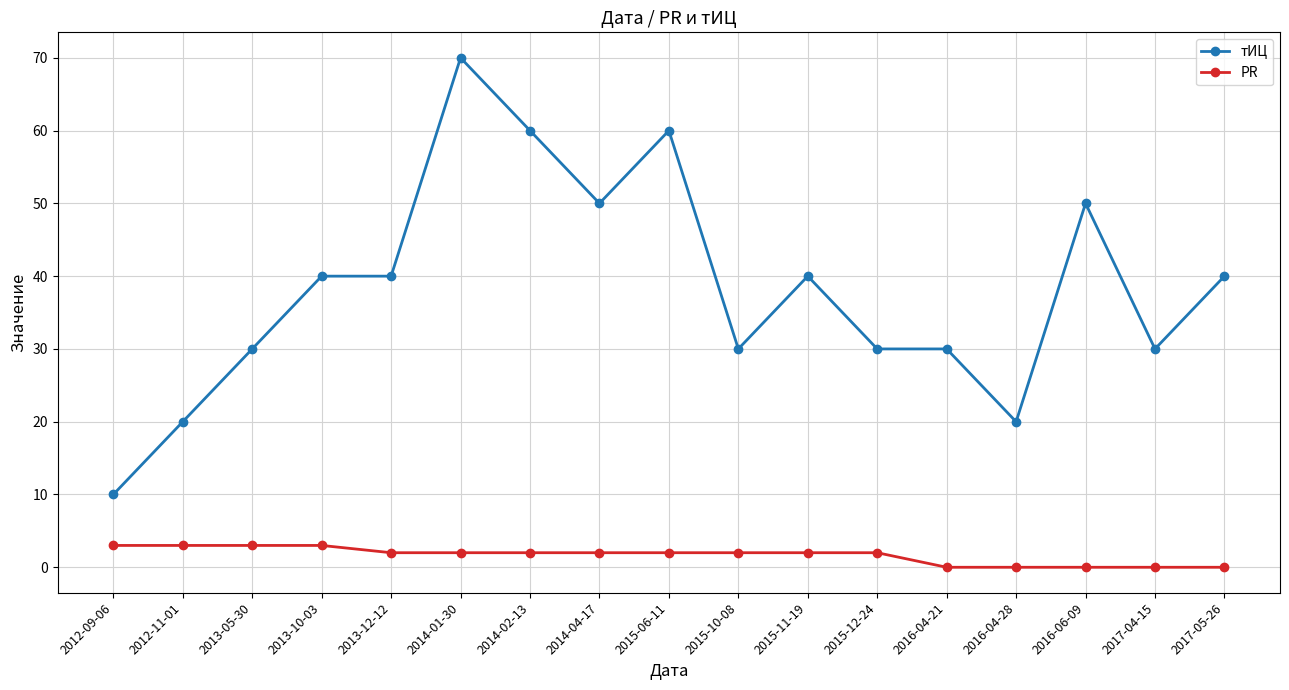

Reading right to left, transcribe all the data shown in this chart.

тИЦ: 2017-05-26=40	2017-04-15=30	2016-06-09=50	2016-04-28=20	2016-04-21=30	2015-12-24=30	2015-11-19=40	2015-10-08=30	2015-06-11=60	2014-04-17=50	2014-02-13=60	2014-01-30=70	2013-12-12=40	2013-10-03=40	2013-05-30=30	2012-11-01=20	2012-09-06=10
PR: 2017-05-26=0	2017-04-15=0	2016-06-09=0	2016-04-28=0	2016-04-21=0	2015-12-24=2	2015-11-19=2	2015-10-08=2	2015-06-11=2	2014-04-17=2	2014-02-13=2	2014-01-30=2	2013-12-12=2	2013-10-03=3	2013-05-30=3	2012-11-01=3	2012-09-06=3